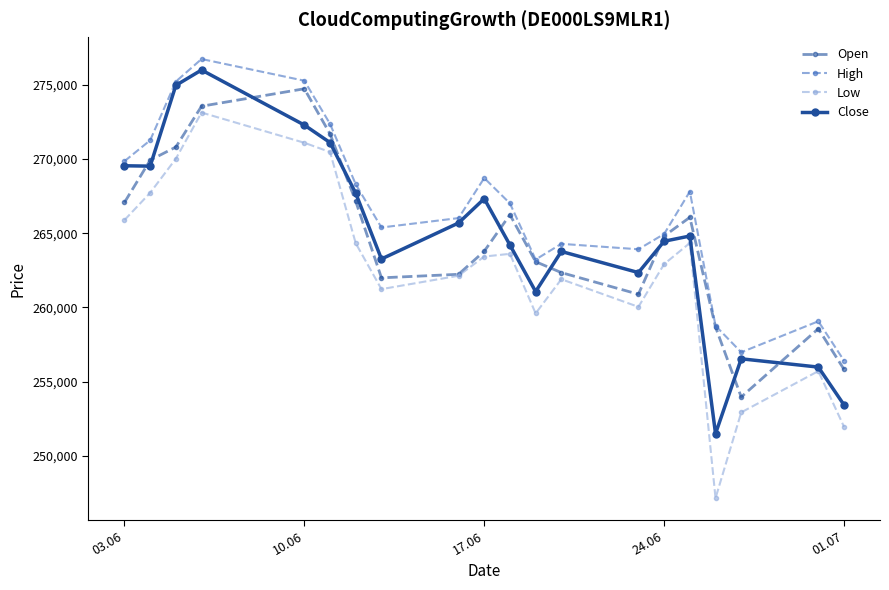

How many series are shown in this chart?

4